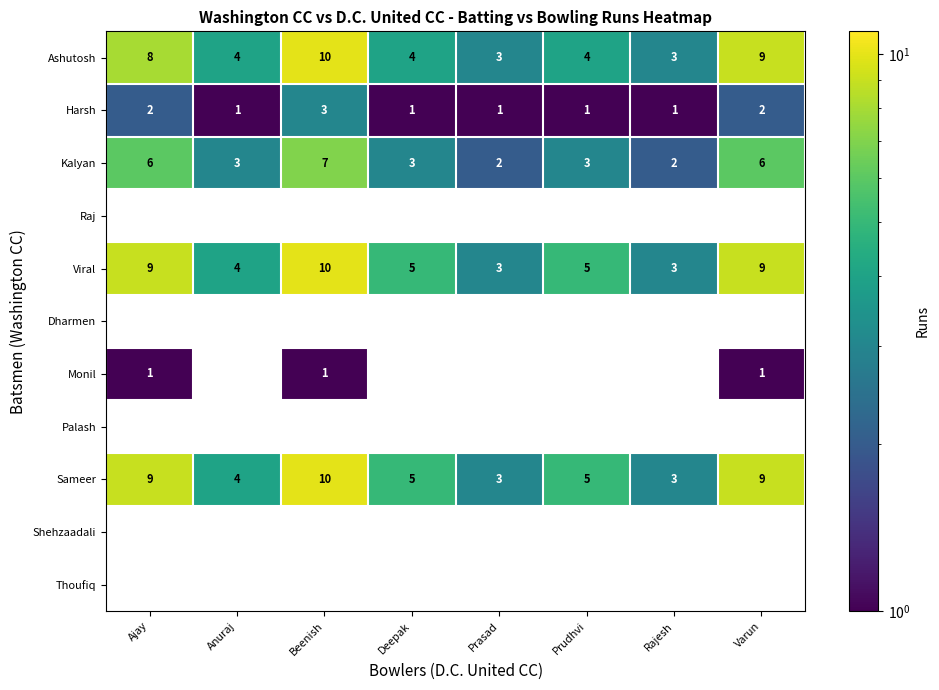

Which label corresponds to the largest value in the chart?

Beenish